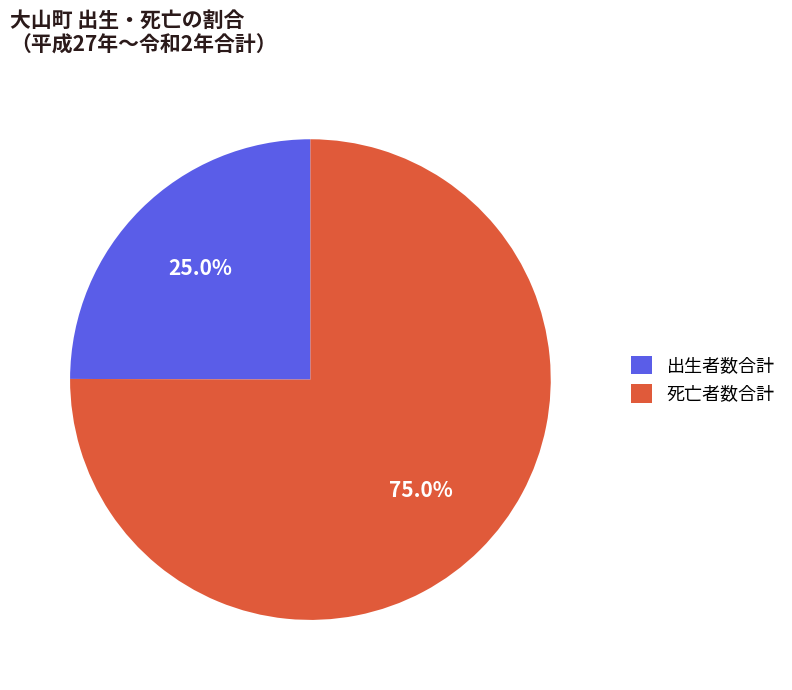

Combined, what portion of the pie is 死亡者数合計 and 出生者数合計?

100.0%